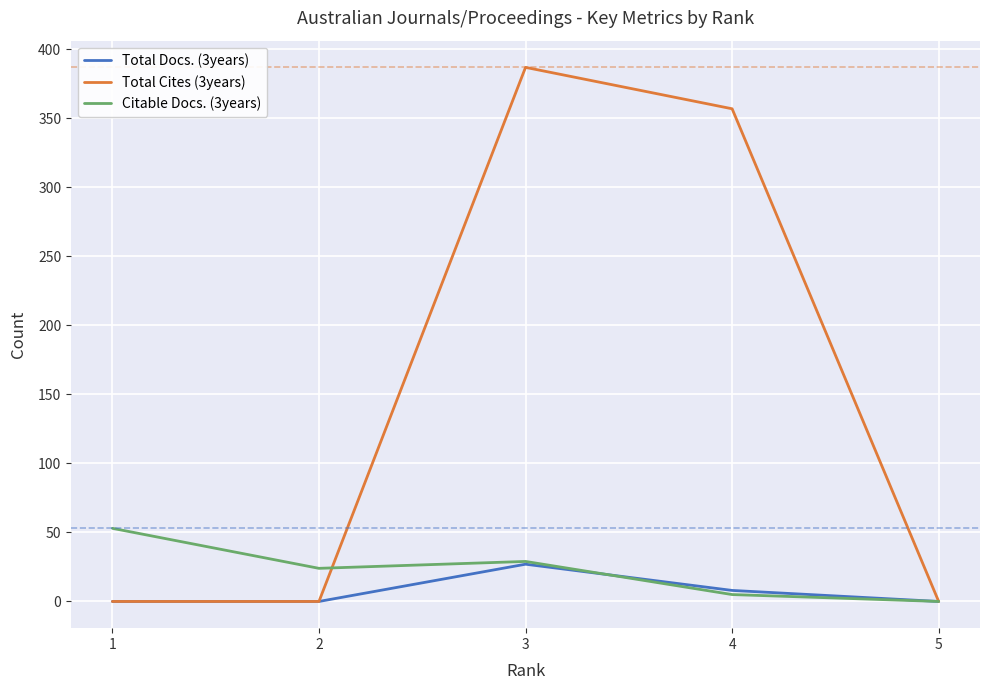

How many interior local valleys does the Citable Docs. (3years) series have?

1